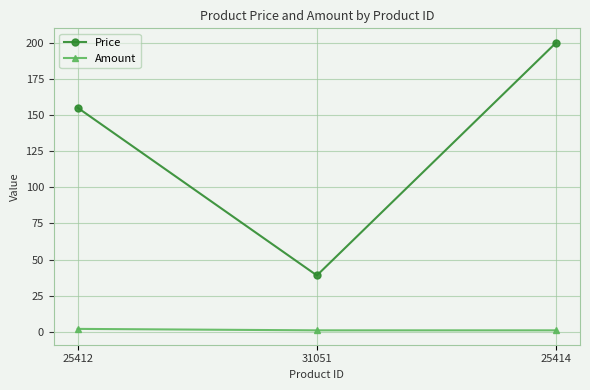

At which category is the sum across all series the highest?

25414